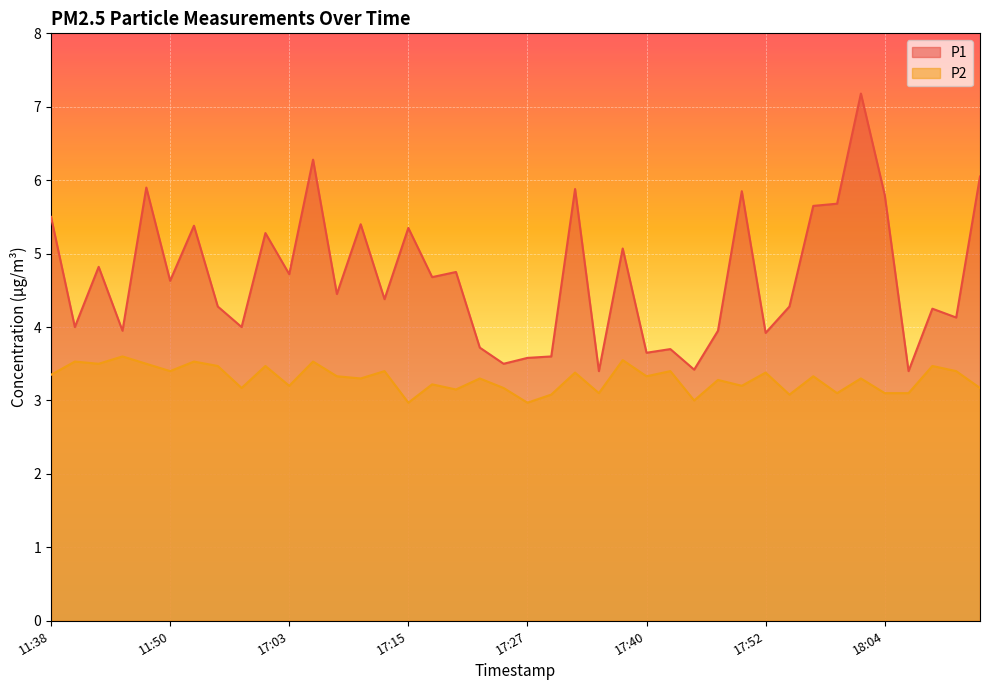

List the series in order of their peak value, lowest first.

P2, P1